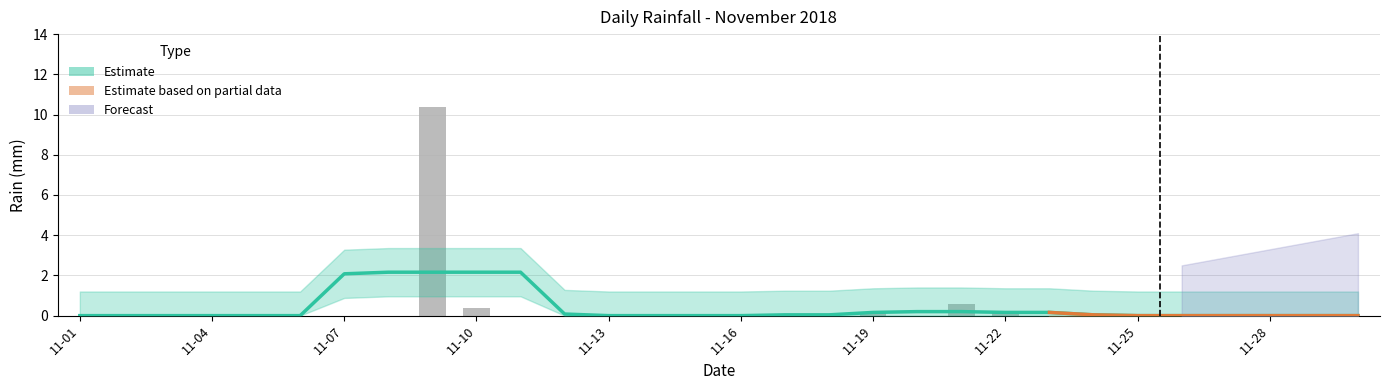

The value at 11-16 is 0.0. True or false?

True